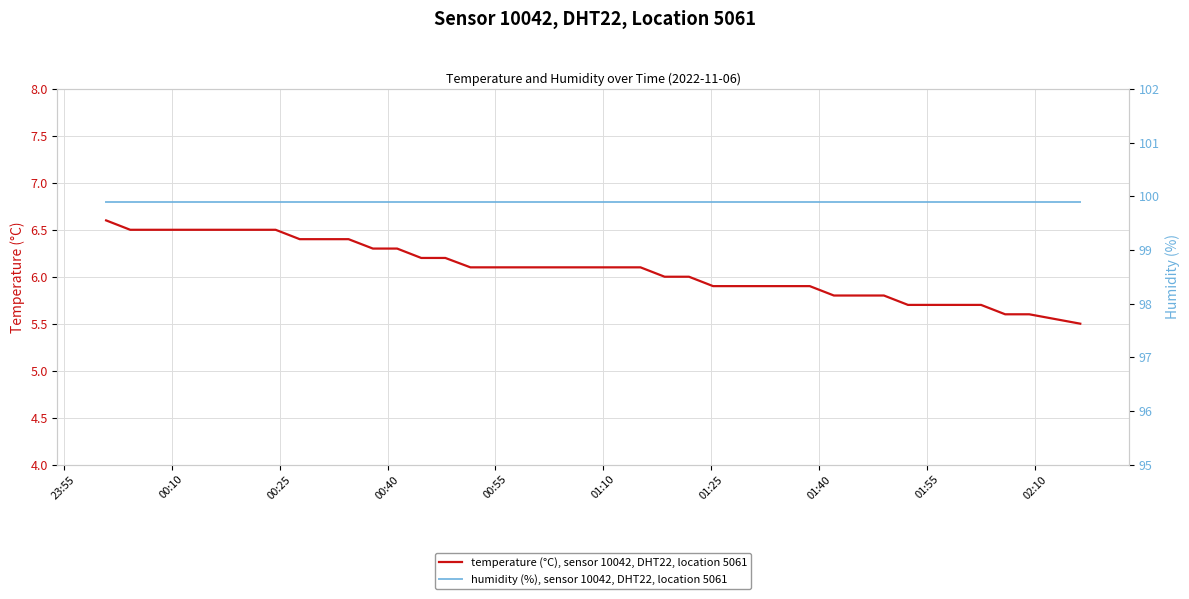

List the series in order of their overall mean, highest first.

humidity (%), sensor 10042, DHT22, location 5061, temperature (°C), sensor 10042, DHT22, location 5061